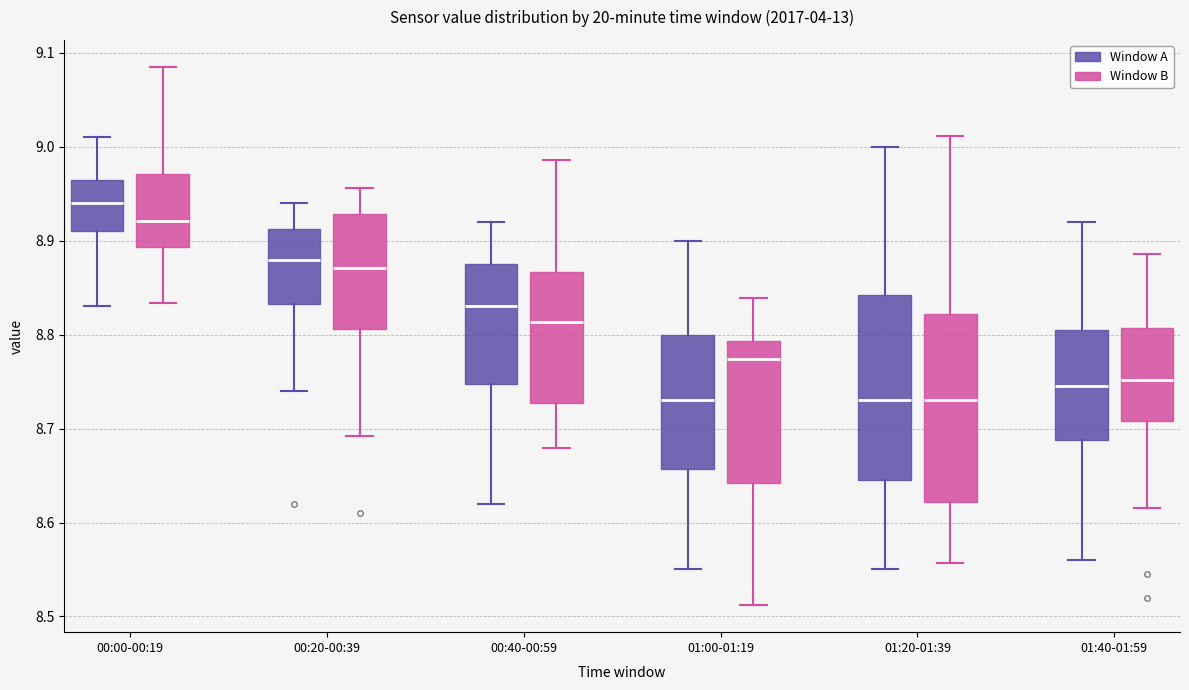

Reading left to right, transcribe this box plot: for each box, give where its median line is, the range the box spans, and where its two whiskers end, as read against the y-axis. The values are not printed on the chart, so give them approximately, as read against the axis.

00:00-00:19 (Window A): median 8.94, box 8.91 to 8.97, whiskers 8.83 to 9.01
00:00-00:19 (Window B): median 8.92, box 8.89 to 8.97, whiskers 8.83 to 9.09
00:20-00:39 (Window A): median 8.88, box 8.83 to 8.91, whiskers 8.74 to 8.94
00:20-00:39 (Window B): median 8.87, box 8.81 to 8.93, whiskers 8.69 to 8.96
00:40-00:59 (Window A): median 8.83, box 8.75 to 8.88, whiskers 8.62 to 8.92
00:40-00:59 (Window B): median 8.81, box 8.73 to 8.87, whiskers 8.68 to 8.99
01:00-01:19 (Window A): median 8.73, box 8.66 to 8.80, whiskers 8.55 to 8.90
01:00-01:19 (Window B): median 8.77, box 8.64 to 8.79, whiskers 8.51 to 8.84
01:20-01:39 (Window A): median 8.73, box 8.65 to 8.84, whiskers 8.55 to 9.00
01:20-01:39 (Window B): median 8.73, box 8.62 to 8.82, whiskers 8.56 to 9.01
01:40-01:59 (Window A): median 8.75, box 8.69 to 8.81, whiskers 8.56 to 8.92
01:40-01:59 (Window B): median 8.75, box 8.71 to 8.81, whiskers 8.62 to 8.89